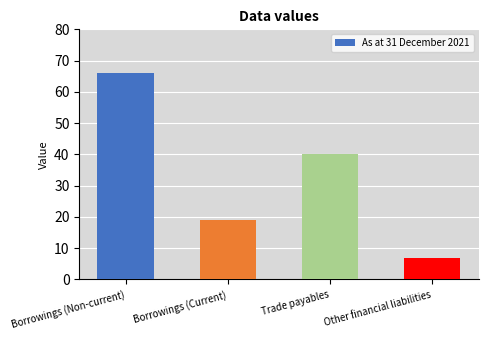

List the labels in order of value, largest first.

Borrowings (Non-current), Trade payables, Borrowings (Current), Other financial liabilities